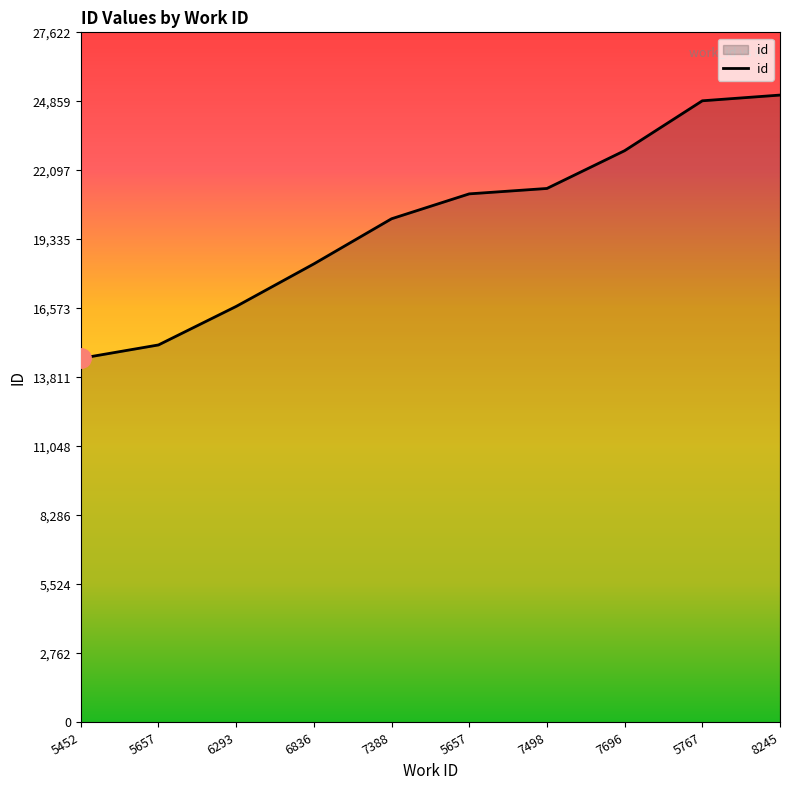

What is the change in value from 5657 to 6293?

+1542